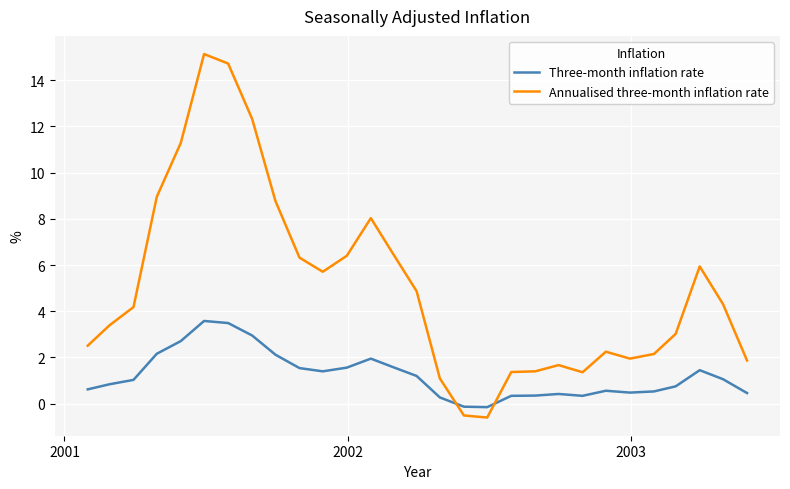

What is the maximum value shown in the chart?

15.1